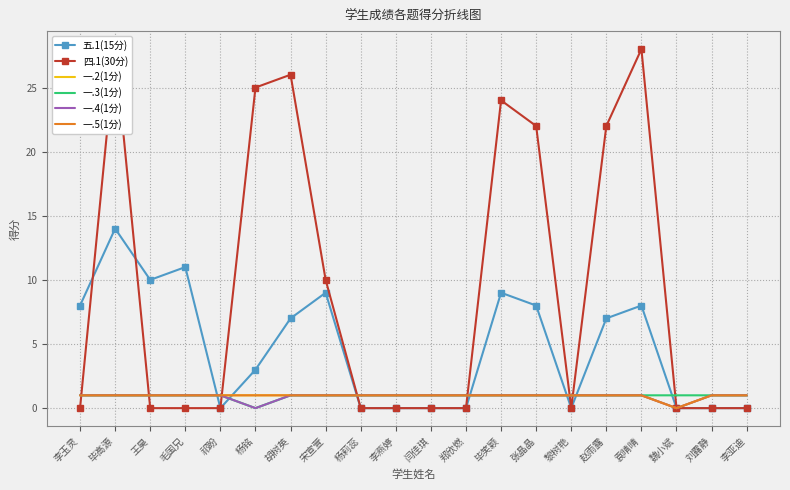

Is it true that 一.5(1分) equals 0 at 杨铭?

False